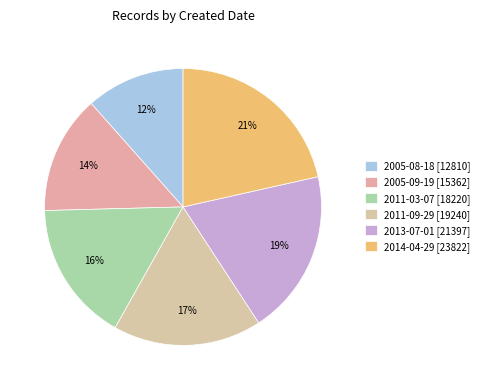

To the nearest percent, what is the difference between the 2011-03-07 and 2013-07-01 slice percentages?

3%